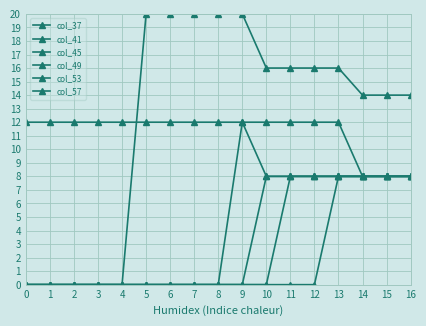

True or false: col_41 and col_49 cross at least once.

False